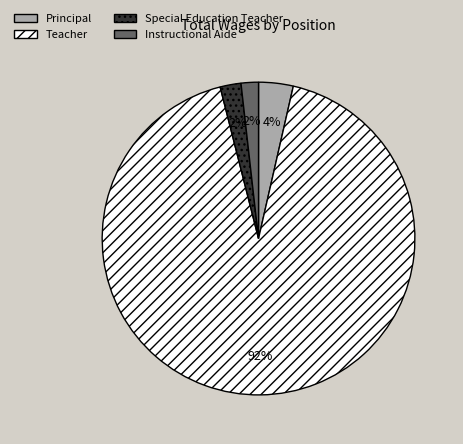

What is the majority slice?

Teacher